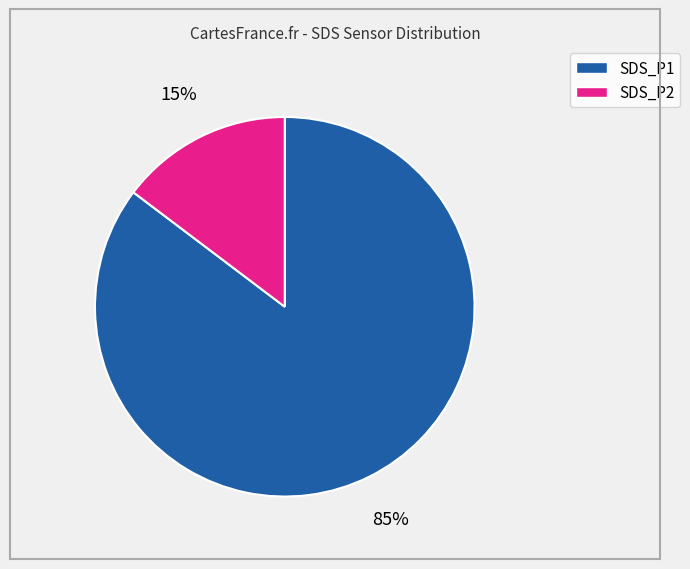

What percentage is the SDS_P1 slice, to the nearest percent?

85%